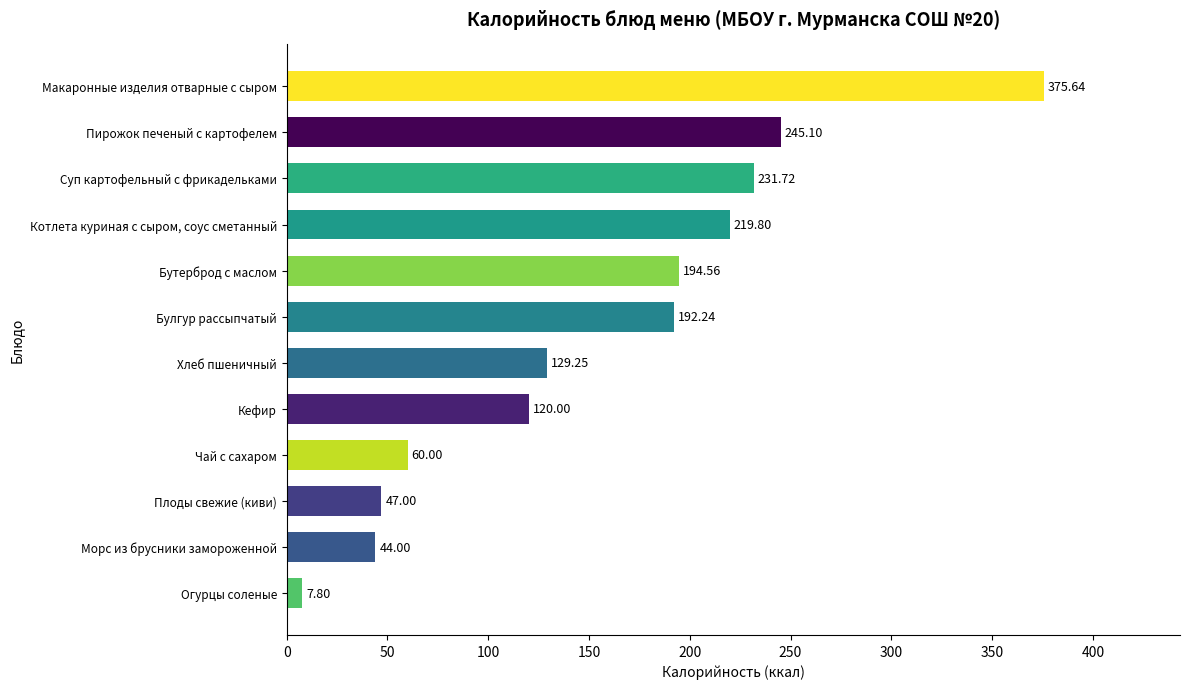

At which category does the chart reach its minimum across all series?

Огурцы соленые